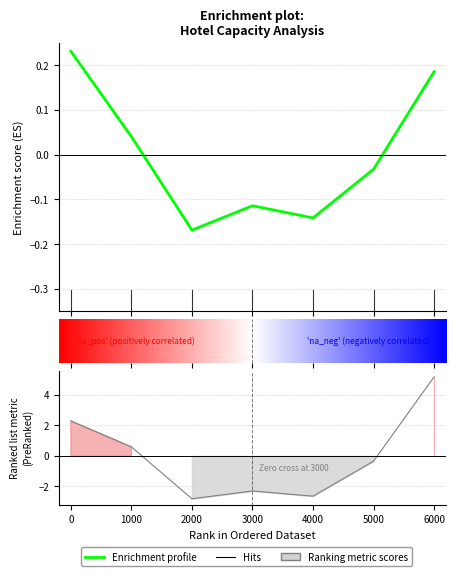

The value of ადგილების რაოდენობა at 2000 is -4.9. True or false?

False